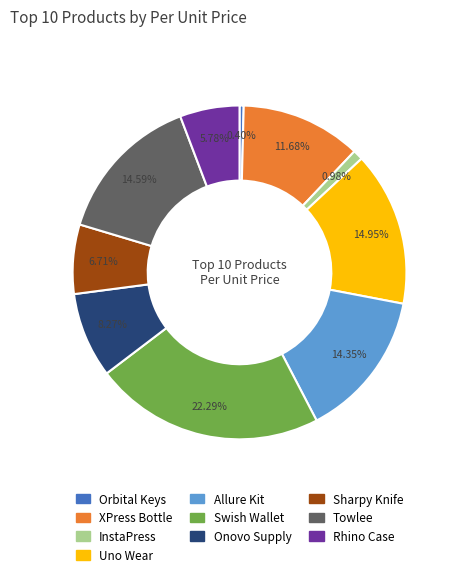

What percentage is the XPress Bottle slice, to the nearest percent?

12%